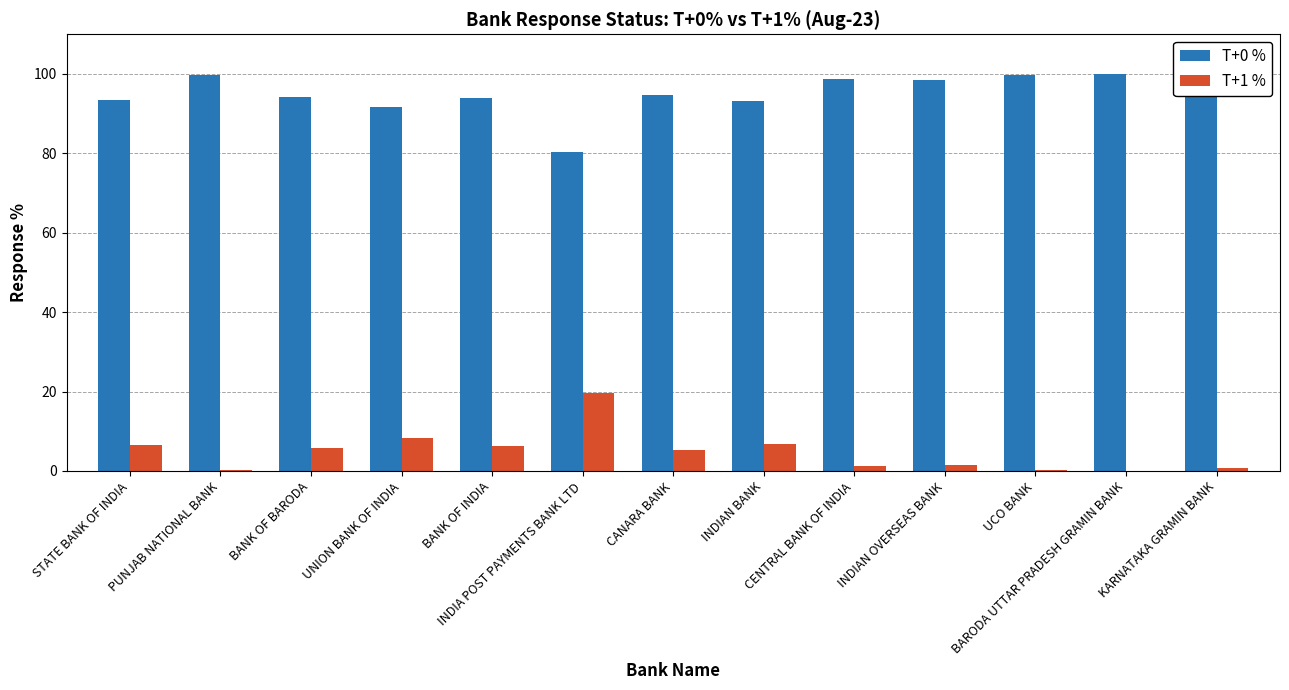

What is the maximum value for T+1 %?

19.6